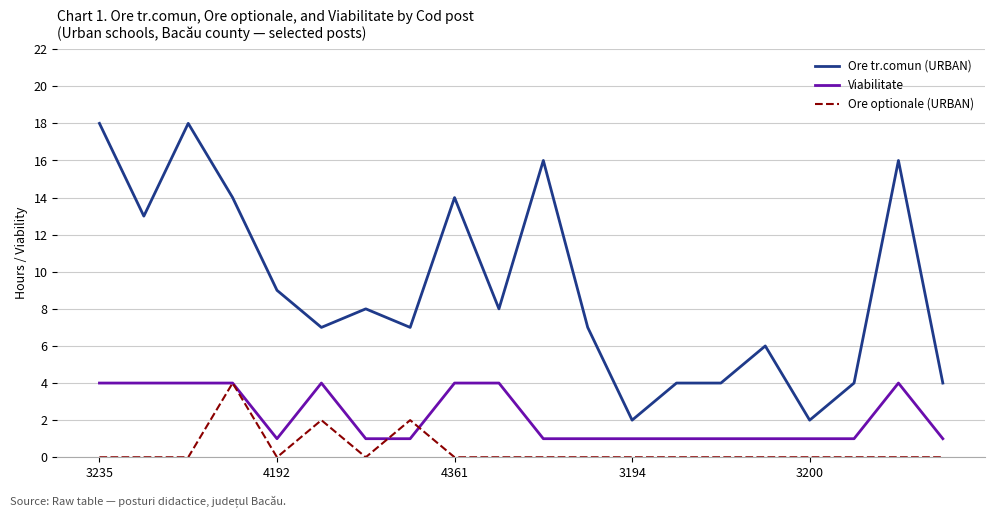

Does the chart have visible grid lines?

Yes